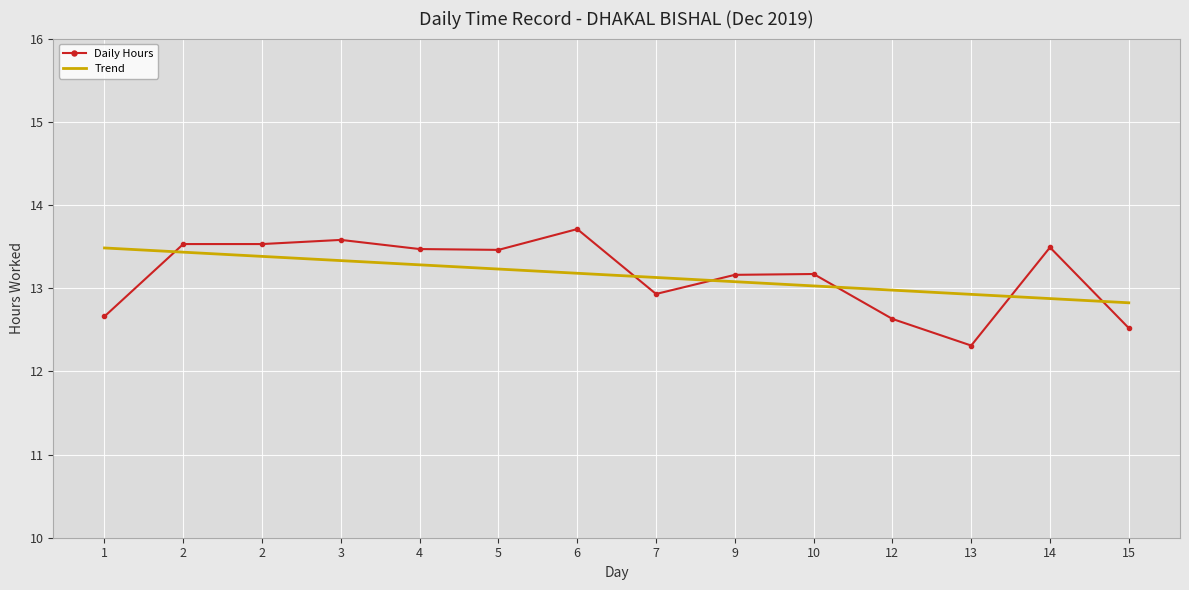

What are all the series names shown in the legend?

Daily Hours, Trend